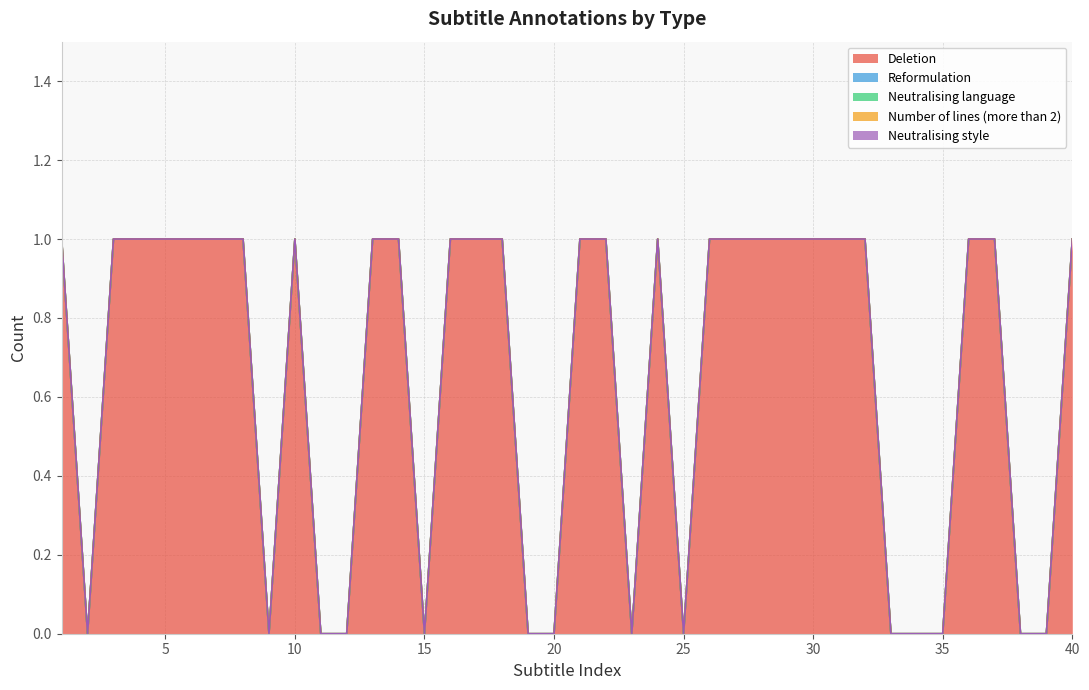

Which has a higher value, 34 or 37?

37